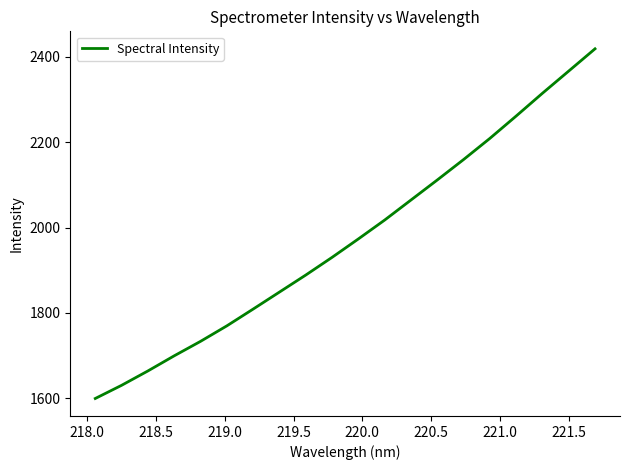

What is the difference between the maximum and minimum values?

818.8